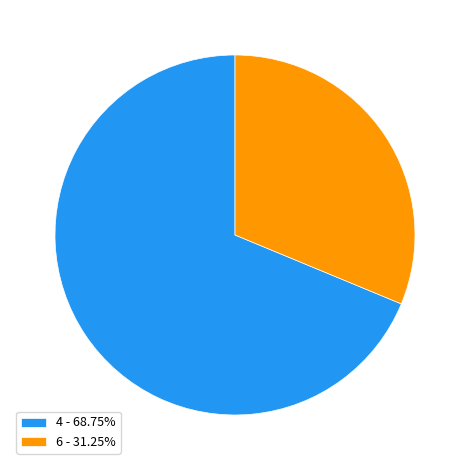

Does 4 represent more than half of the total?

Yes